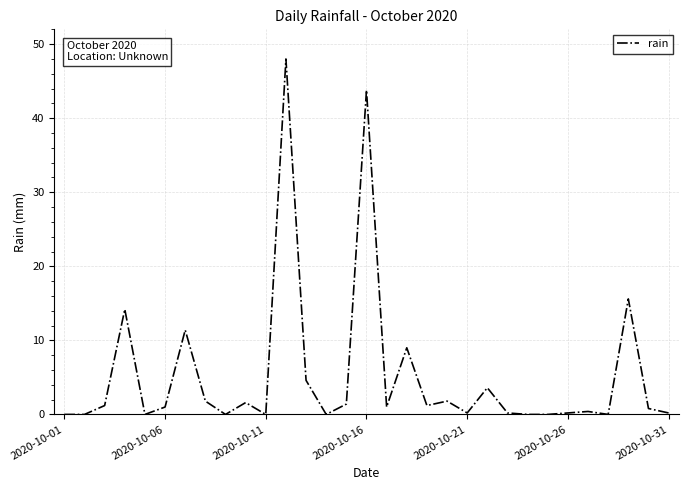

What is the maximum value shown in the chart?

48.0